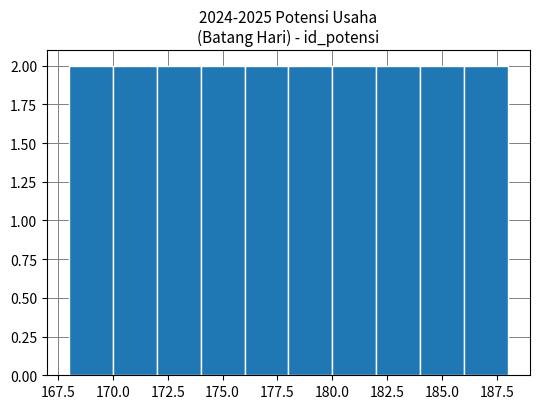

Reading left to right, transcribe this chart: for each bar, give the range it covers on the x-axis and its height. The values are not printed on the chart, so give them approximately, as read against the axis.

168 to 170: 2
170 to 172: 2
172 to 174: 2
174 to 176: 2
176 to 178: 2
178 to 180: 2
180 to 182: 2
182 to 184: 2
184 to 186: 2
186 to 188: 2